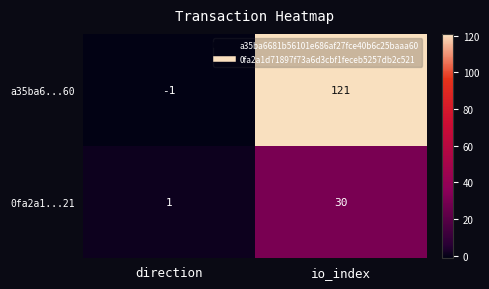

Is it true that a35ba6...60 equals 51 at io_index?

False